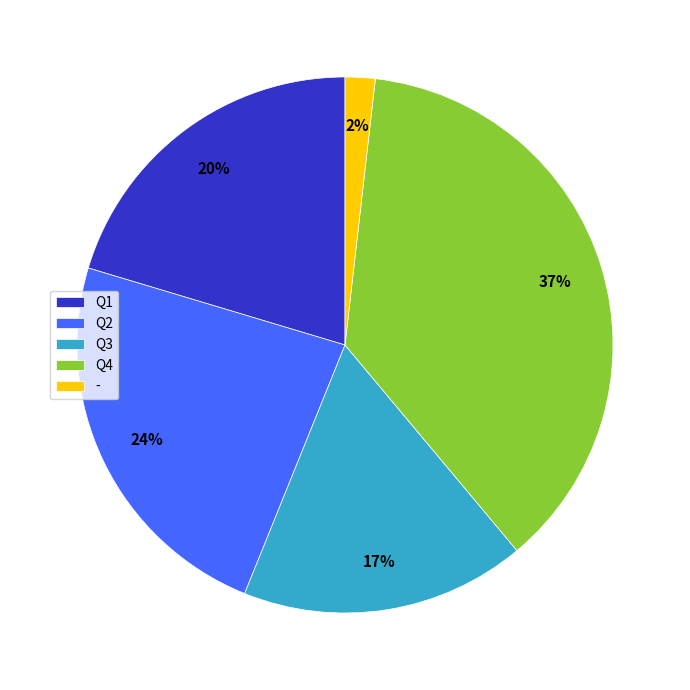

What is the largest slice in the pie chart?

Q4